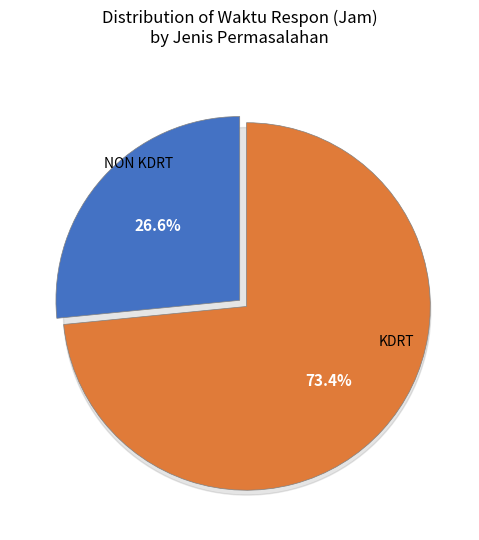

Do NON KDRT and KDRT together represent more than half of the pie?

Yes